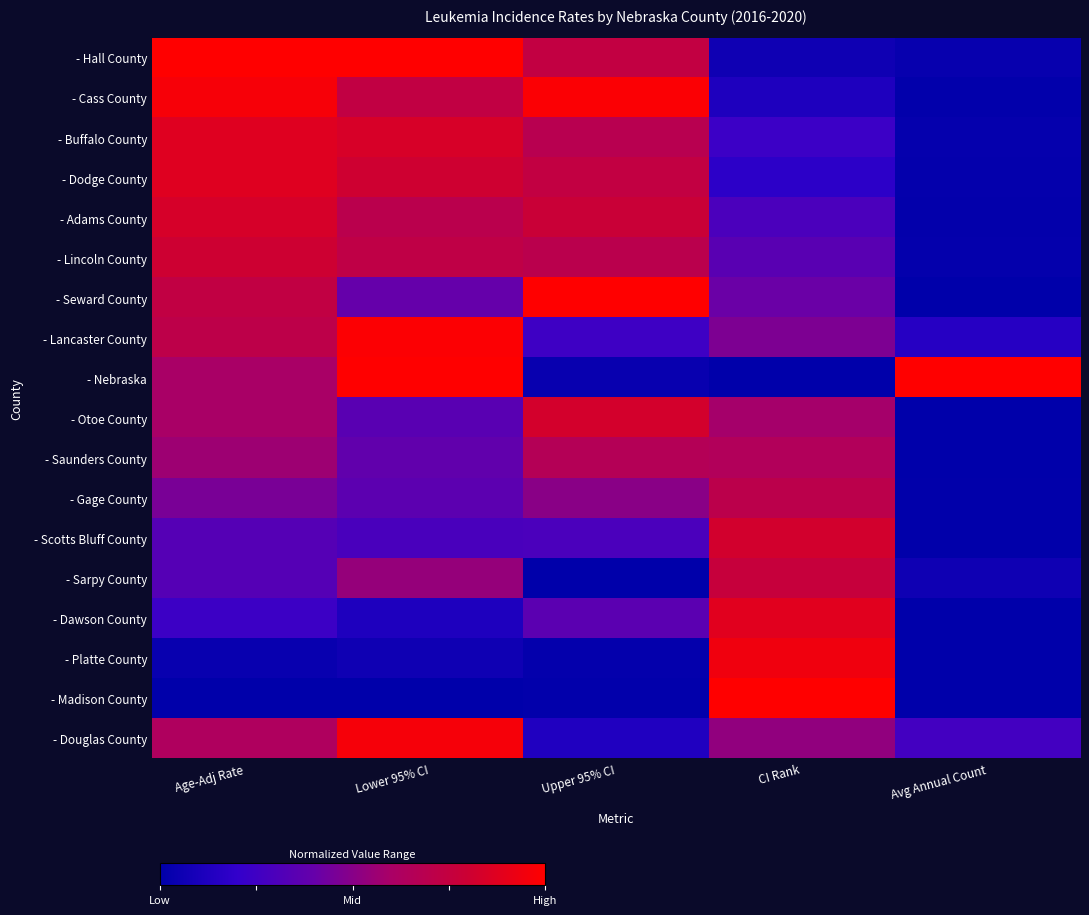

What is the greatest value displayed?

1.0